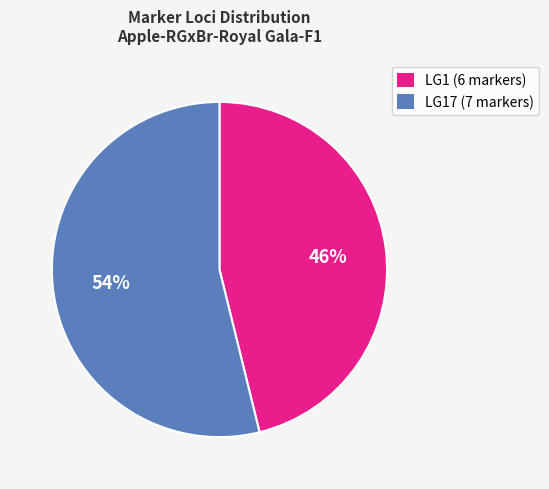

To the nearest percent, what is the difference between the largest and smallest slice percentages?

8%